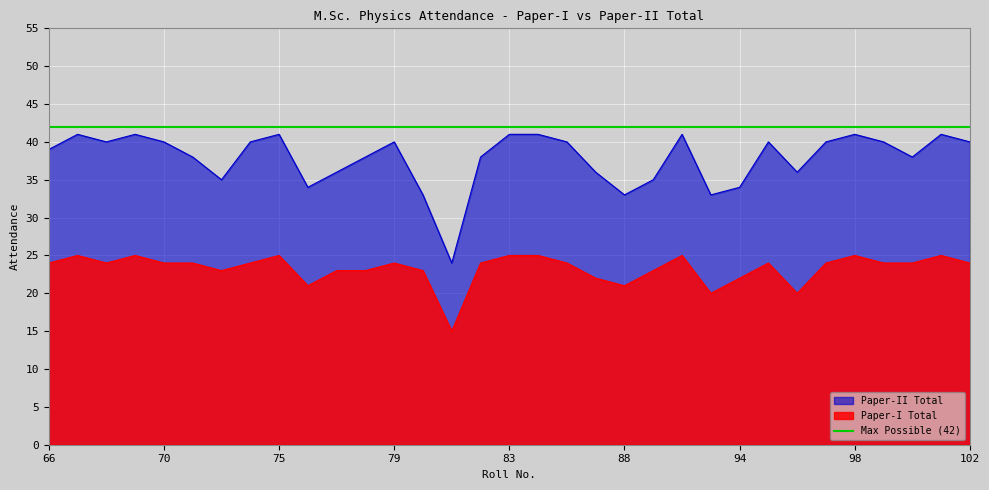

The Paper-II Total series shows 41 at 67. True or false?

True